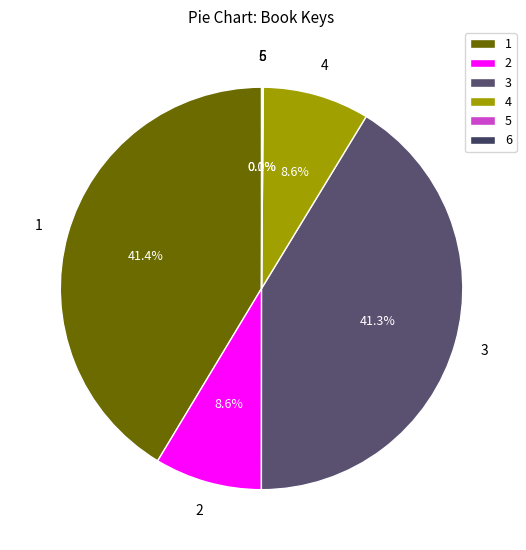

Which has a higher value, 3 or 2?

3